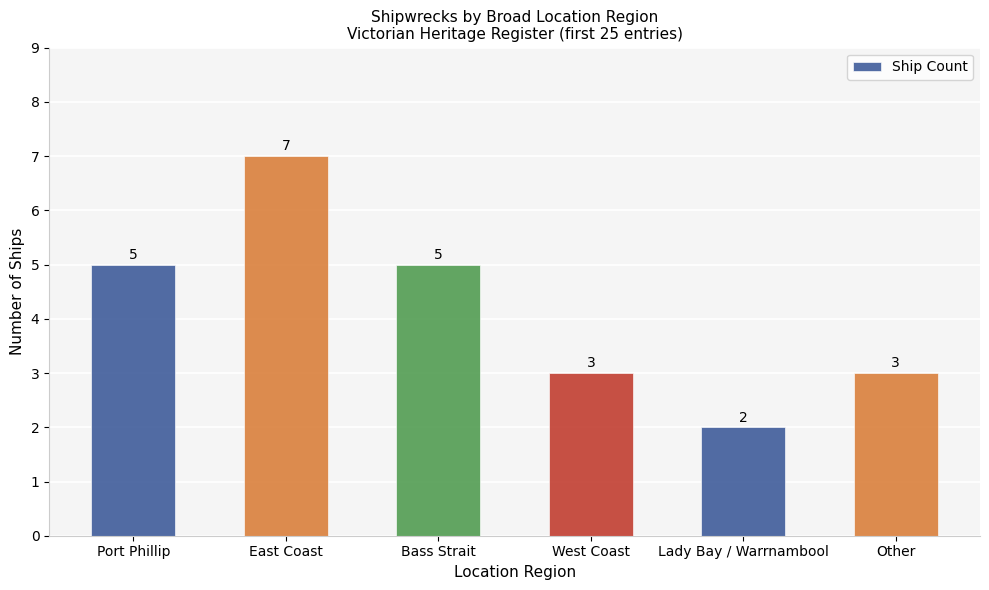

The chart shows a value of 2 at Lady Bay / Warrnambool. True or false?

True